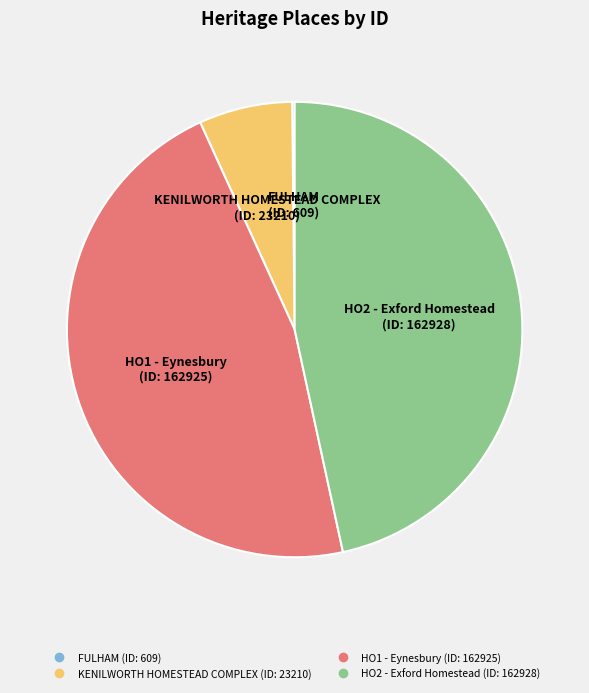

Is it true that KENILWORTH HOMESTEAD COMPLEX is 7% of the pie?

True